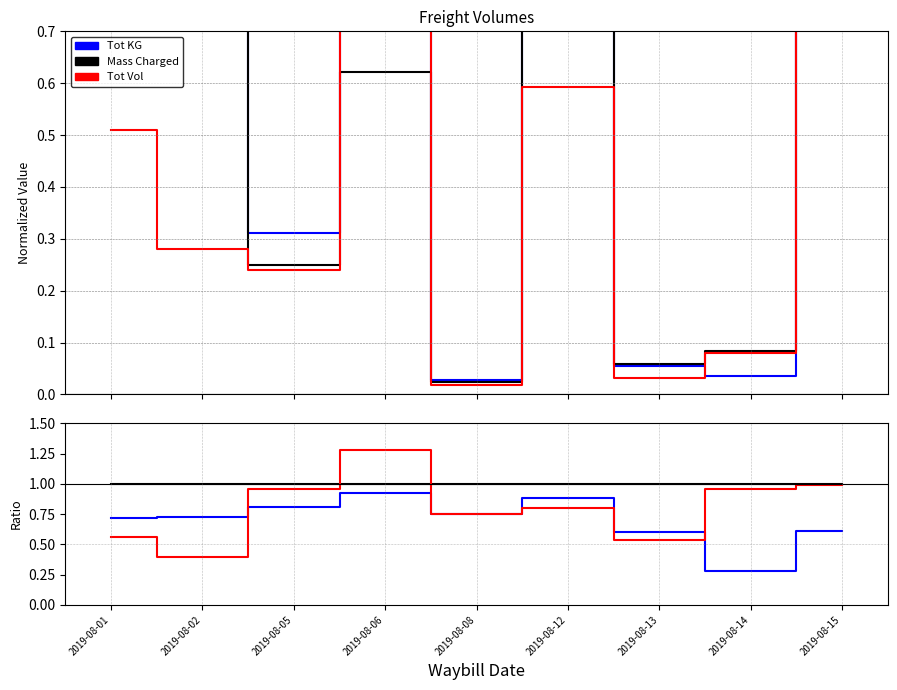

Reading right to left, what are all the values shown in this chart?

Tot KG: 0.6	0.3	0.6	0.9	0.8	0.9	0.8	0.7	0.7
Mass Charged: 1.0	1.0	1.0	1.0	1.0	1.0	1.0	1.0	1.0
Tot Vol: 1.0	1.0	0.5	0.8	0.8	1.3	1.0	0.4	0.6